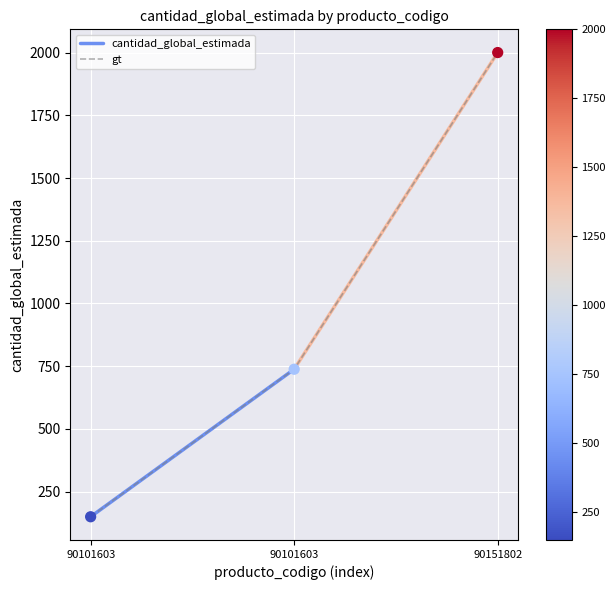

Approximately how many times larger is the value at 90151802 compared to 90101603?

13.3